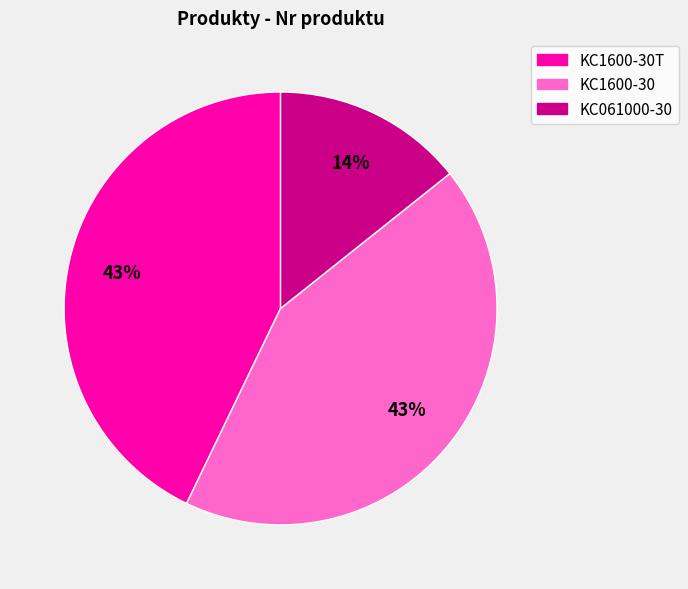

Is there a majority slice in this chart?

No